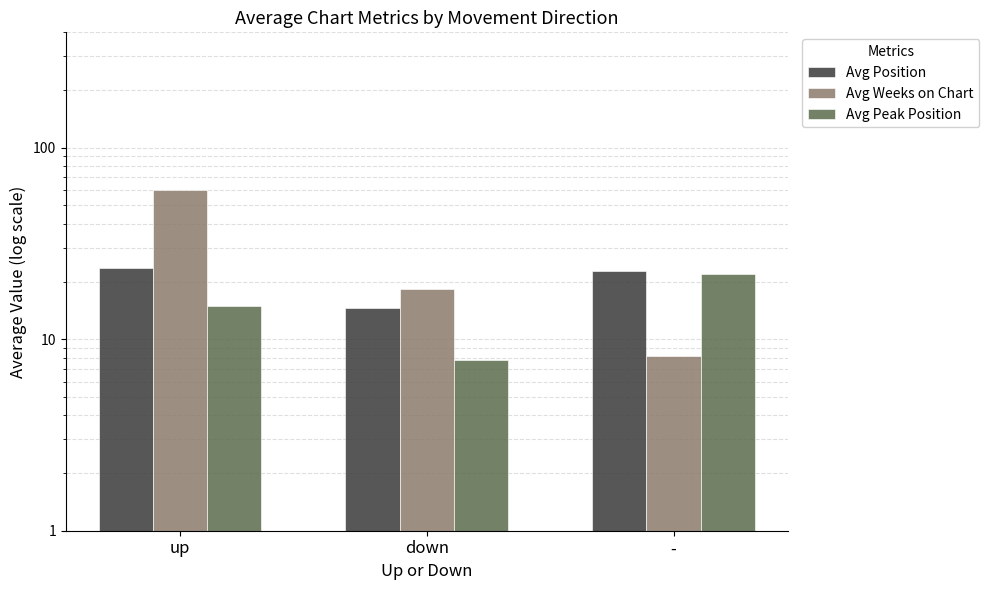

What is the highest value of the Avg Weeks on Chart series?

60.2